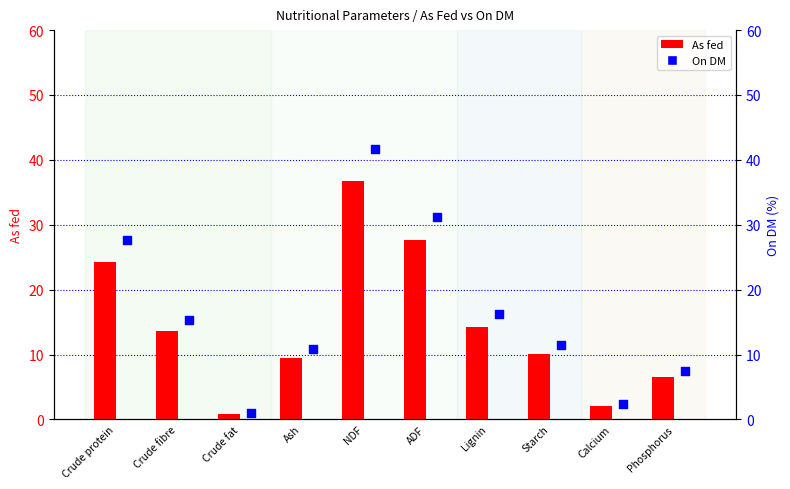

Which series reaches the maximum Y coordinate?

On DM